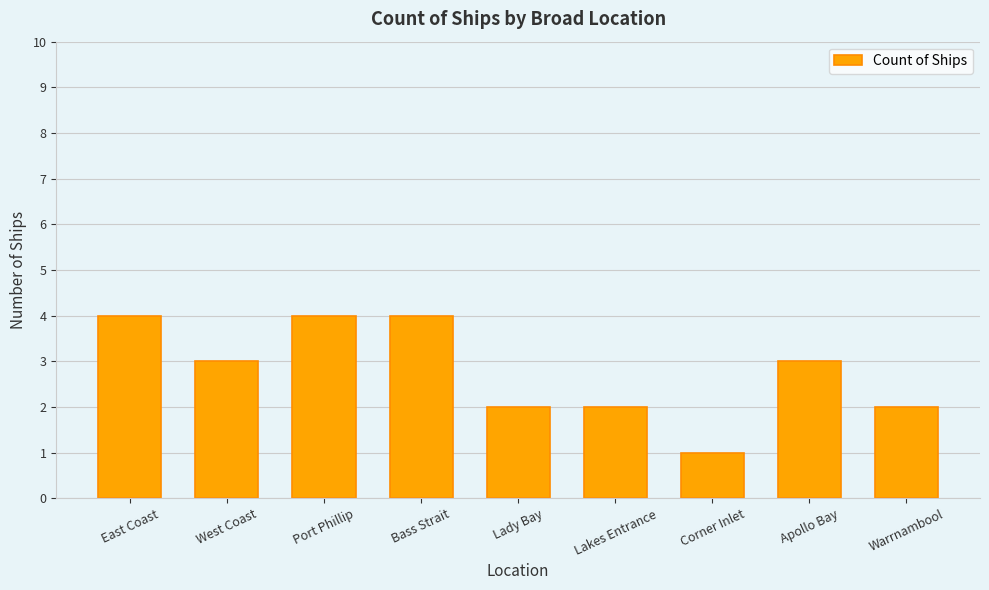

What is the greatest value displayed?

4